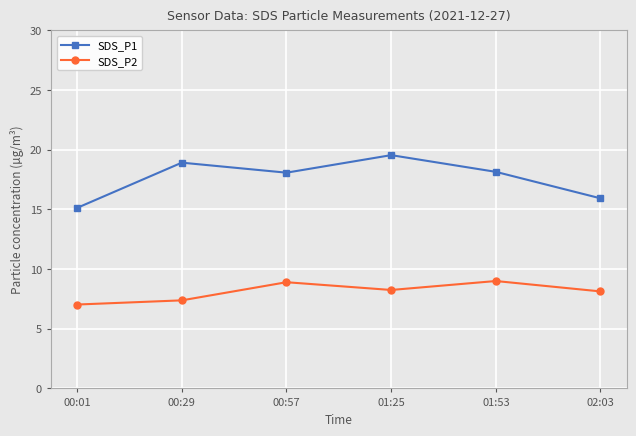

What is the sum of all SDS_P2 values?

48.7